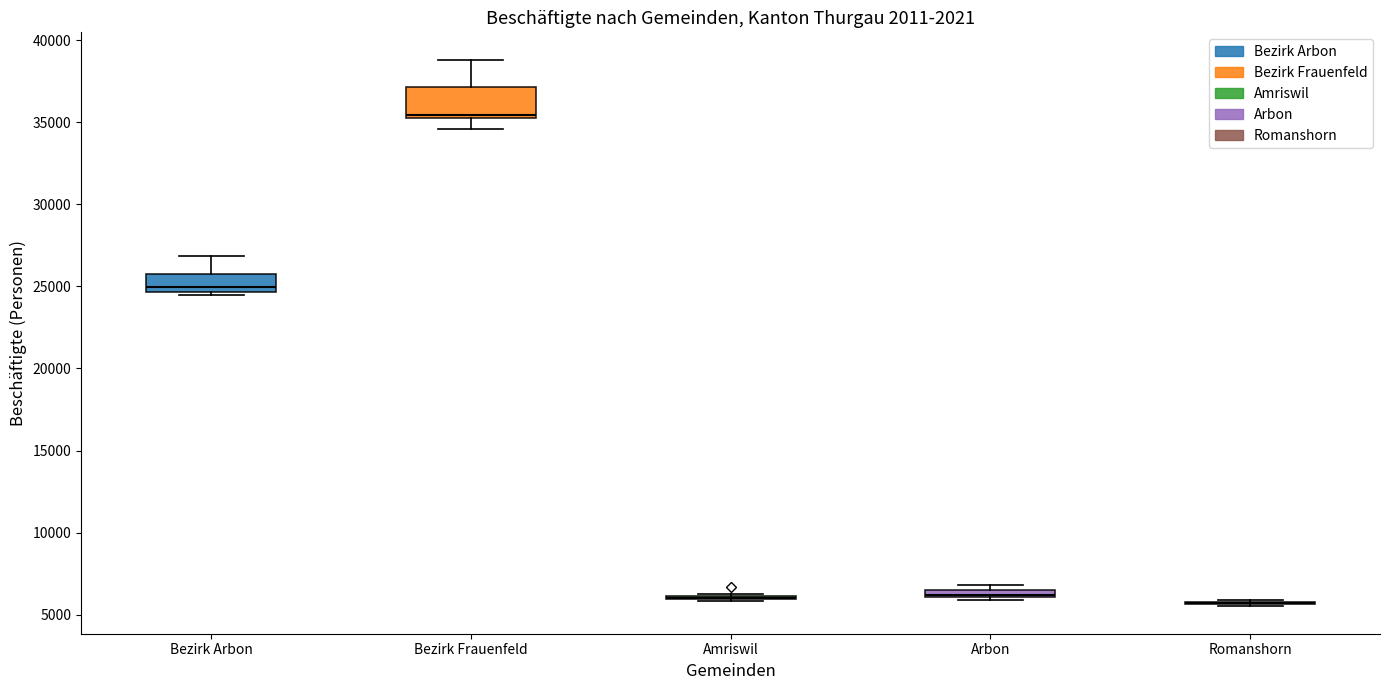

Which box is the tallest, from its lower edge to its upper edge?

Bezirk Frauenfeld